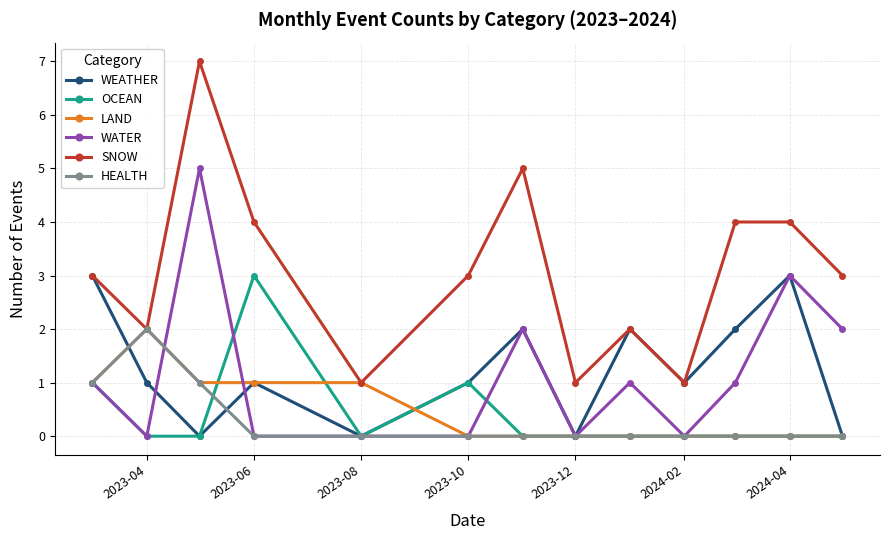

True or false: WATER and SNOW cross at least once.

False